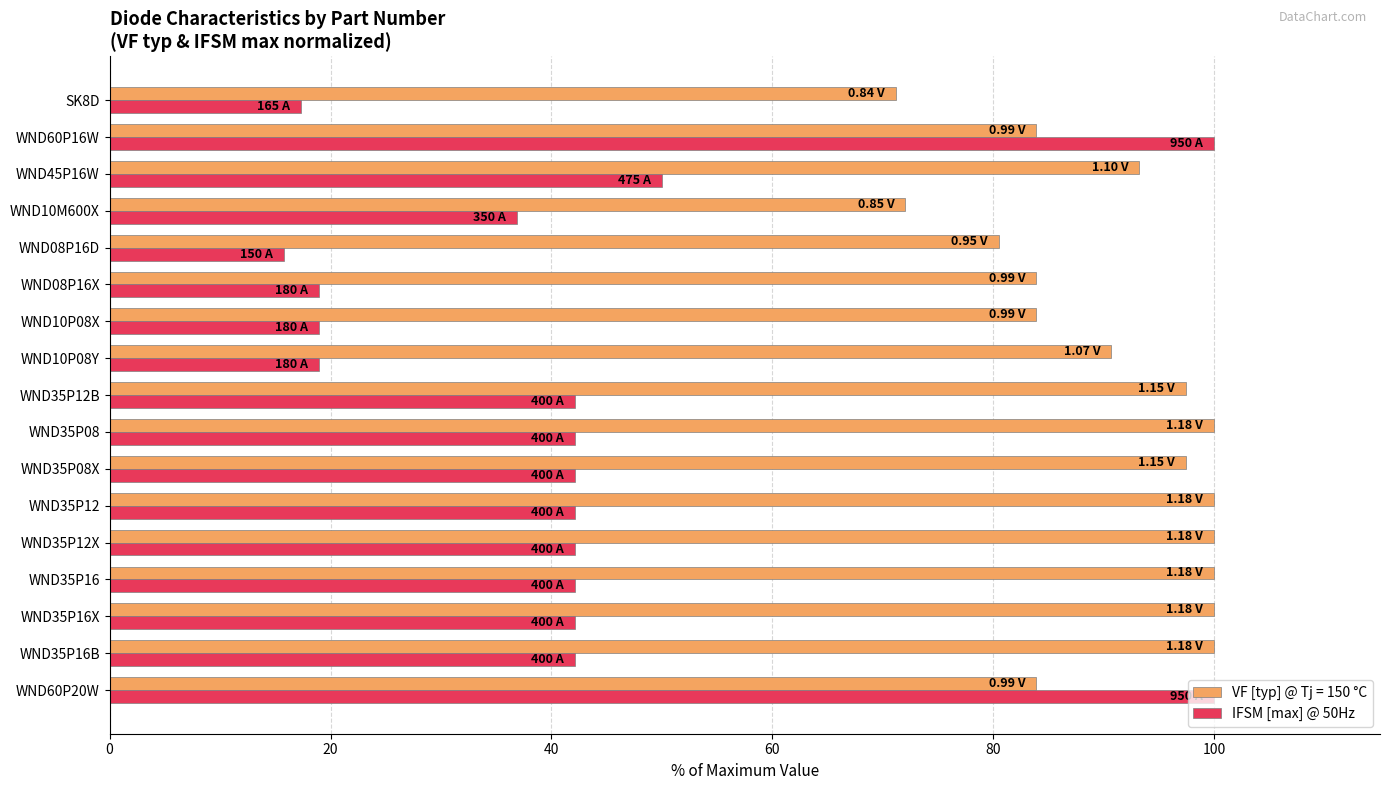

List the series in order of their overall mean, lowest first.

IFSM [max] @ 50Hz, VF [typ] @ Tj = 150 °C